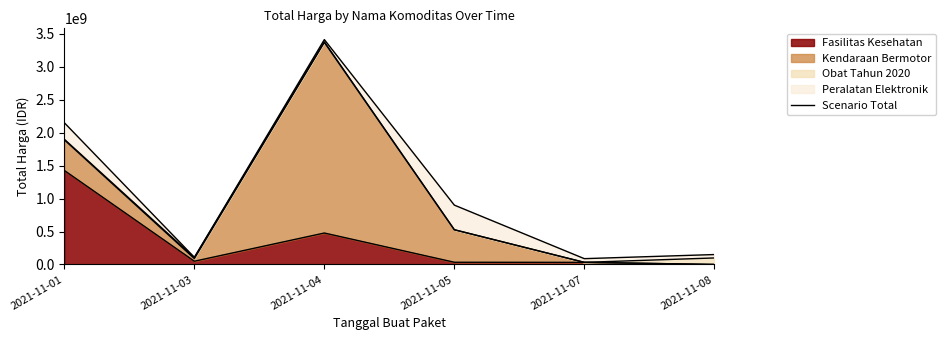

At which label is Obat Tahun 2020 closest to 49425285?

2021-11-03